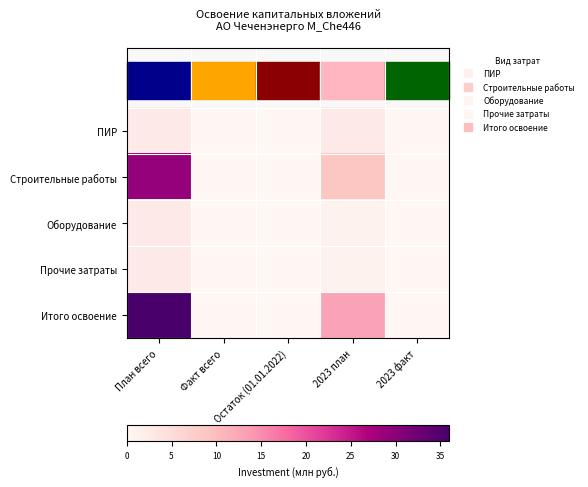

Rank the series at Остаток (01.01.2022) from highest to lowest value.

ПИР, Строительные работы, Оборудование, Прочие затраты, Итого освоение